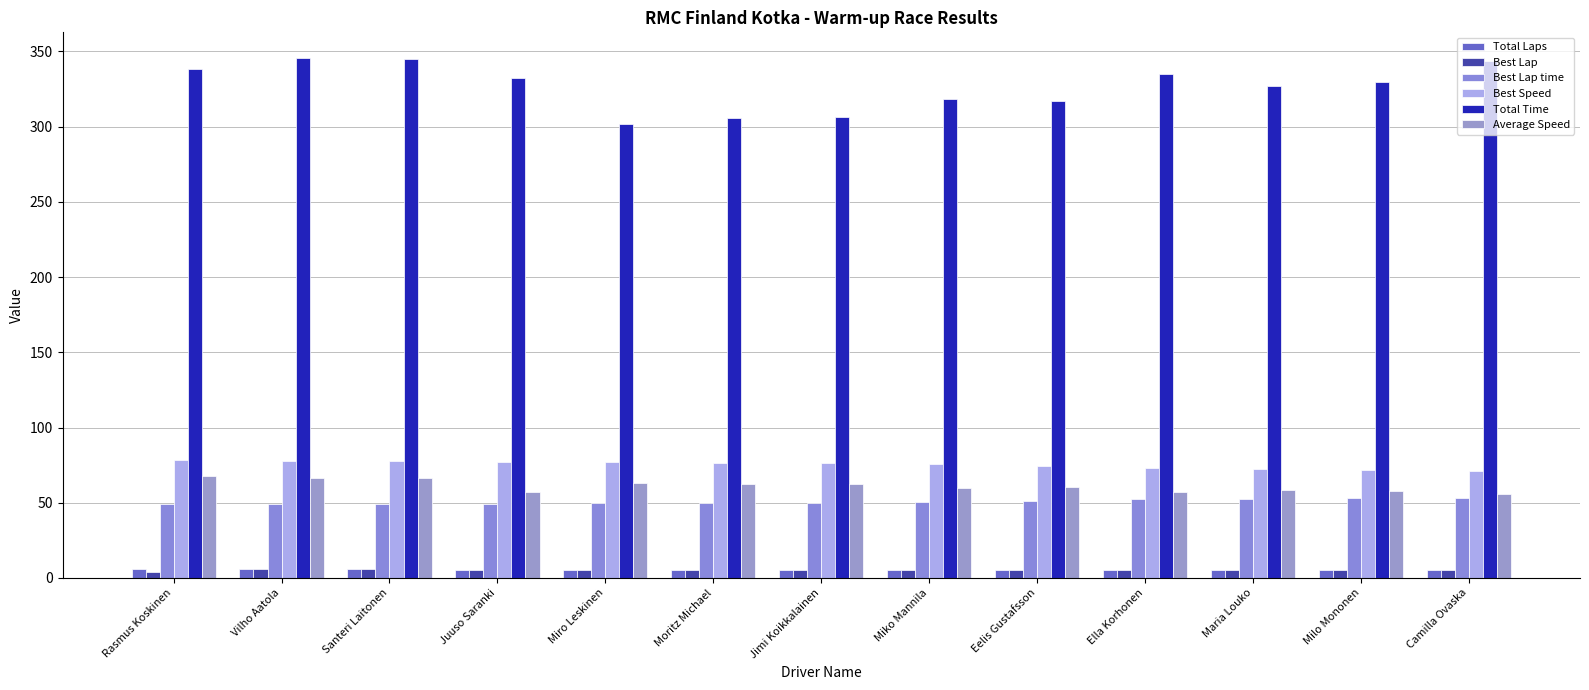

Reading left to right, list all the values displayed in this chart.

Total Laps: Rasmus Koskinen=6.0	Vilho Aatola=6.0	Santeri Laitonen=6.0	Juuso Saranki=5.0	Miro Leskinen=5.0	Moritz Michael=5.0	Jimi Koikkalainen=5.0	Miko Mannila=5.0	Eelis Gustafsson=5.0	Ella Korhonen=5.0	Maria Louko=5.0	Milo Mononen=5.0	Camilla Ovaska=5.0
Best Lap: Rasmus Koskinen=4.0	Vilho Aatola=6.0	Santeri Laitonen=6.0	Juuso Saranki=5.0	Miro Leskinen=5.0	Moritz Michael=5.0	Jimi Koikkalainen=5.0	Miko Mannila=5.0	Eelis Gustafsson=5.0	Ella Korhonen=5.0	Maria Louko=5.0	Milo Mononen=5.0	Camilla Ovaska=5.0
Best Lap time: Rasmus Koskinen=48.9	Vilho Aatola=49.1	Santeri Laitonen=49.1	Juuso Saranki=49.3	Miro Leskinen=49.7	Moritz Michael=49.9	Jimi Koikkalainen=50.0	Miko Mannila=50.4	Eelis Gustafsson=51.3	Ella Korhonen=52.4	Maria Louko=52.5	Milo Mononen=53.1	Camilla Ovaska=53.4
Best Speed: Rasmus Koskinen=78.1	Vilho Aatola=77.7	Santeri Laitonen=77.7	Juuso Saranki=77.3	Miro Leskinen=76.8	Moritz Michael=76.5	Jimi Koikkalainen=76.3	Miko Mannila=75.7	Eelis Gustafsson=74.4	Ella Korhonen=72.8	Maria Louko=72.7	Milo Mononen=71.9	Camilla Ovaska=71.4
Total Time: Rasmus Koskinen=338.0	Vilho Aatola=345.4	Santeri Laitonen=345.0	Juuso Saranki=332.1	Miro Leskinen=302.0	Moritz Michael=305.6	Jimi Koikkalainen=306.3	Miko Mannila=318.1	Eelis Gustafsson=316.8	Ella Korhonen=335.0	Maria Louko=326.8	Milo Mononen=329.9	Camilla Ovaska=343.6
Average Speed: Rasmus Koskinen=67.7	Vilho Aatola=66.3	Santeri Laitonen=66.4	Juuso Saranki=57.5	Miro Leskinen=63.2	Moritz Michael=62.4	Jimi Koikkalainen=62.3	Miko Mannila=60.0	Eelis Gustafsson=60.2	Ella Korhonen=57.0	Maria Louko=58.4	Milo Mononen=57.8	Camilla Ovaska=55.5